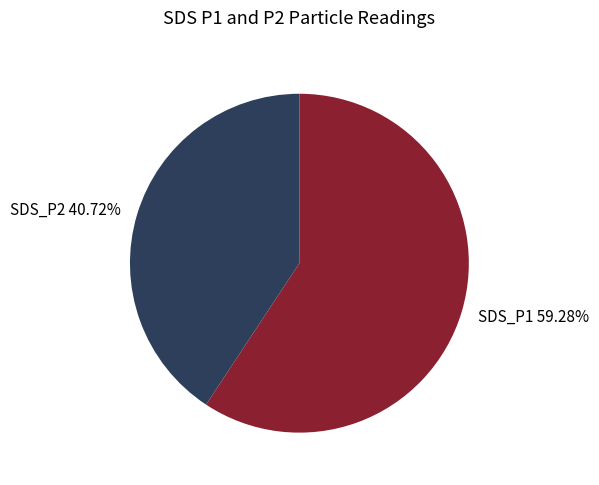

Is there any slice that represents more than half of the pie?

Yes